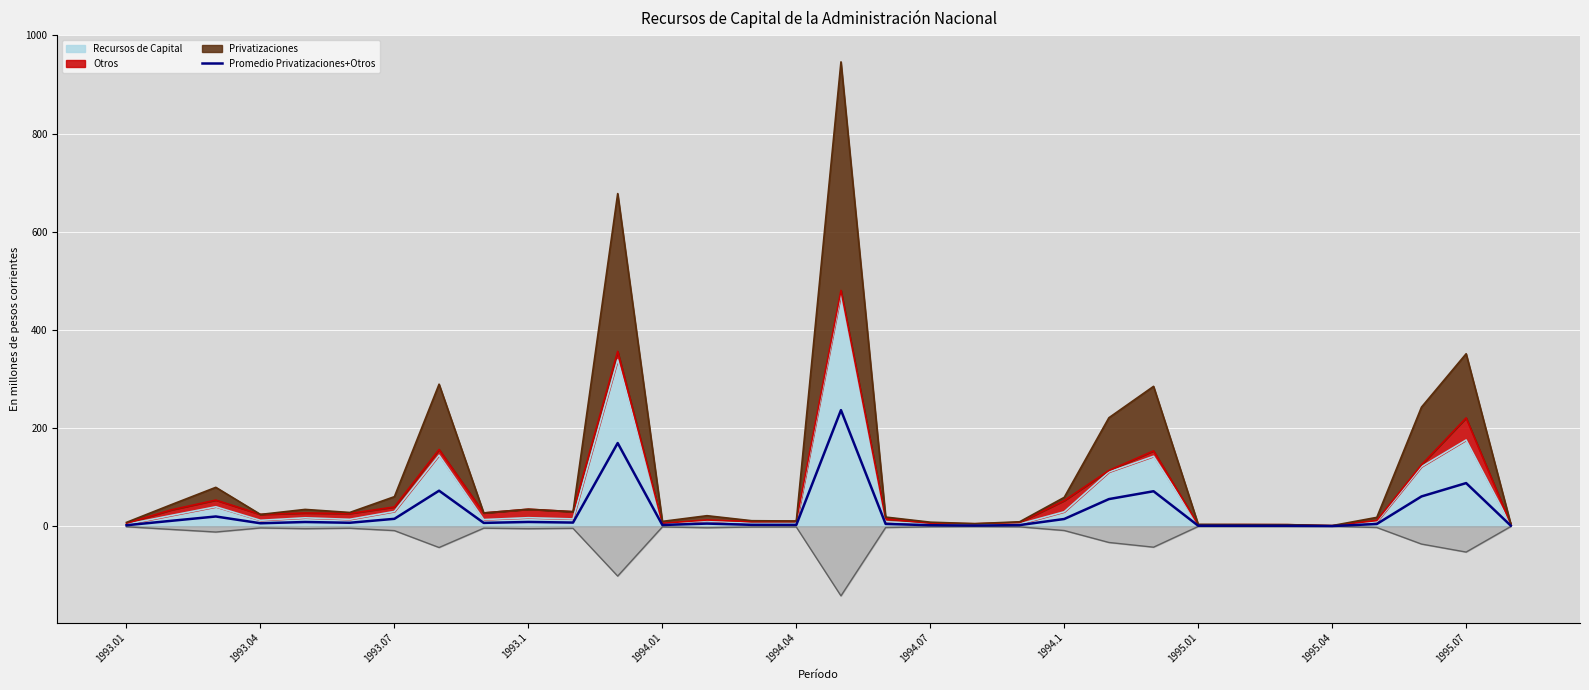

What is the change in value from 1993.07 to 13?

-14.4